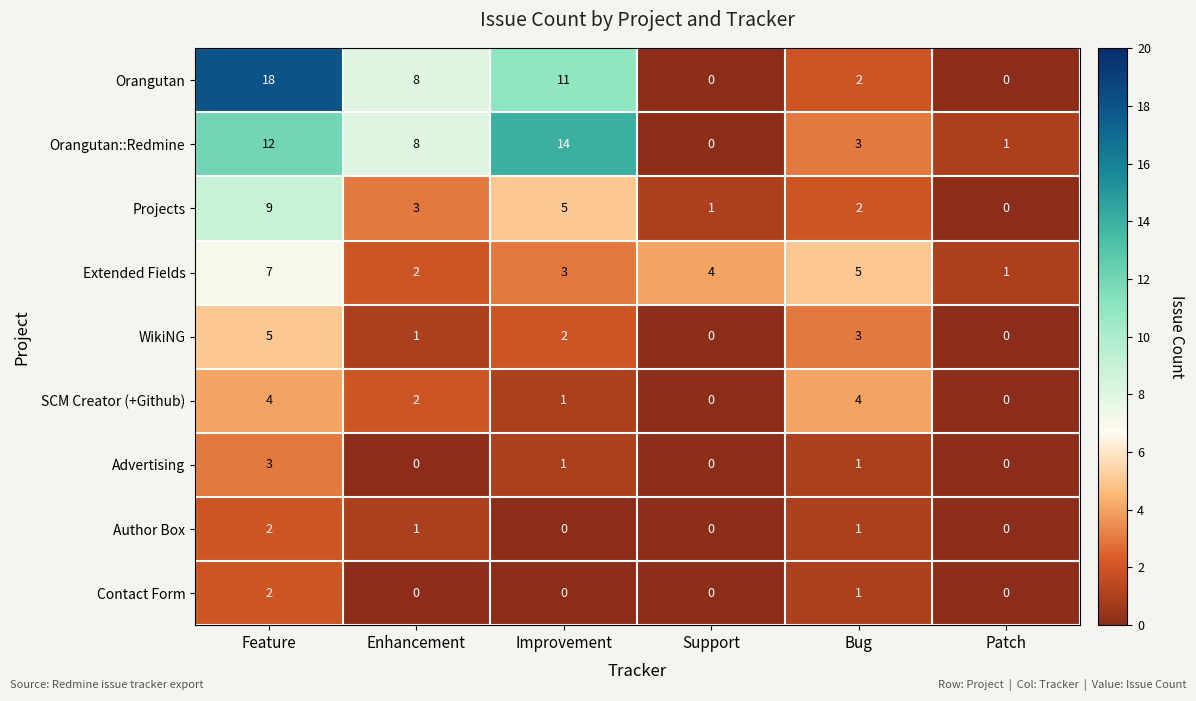

How many distinct data groups are displayed?

9